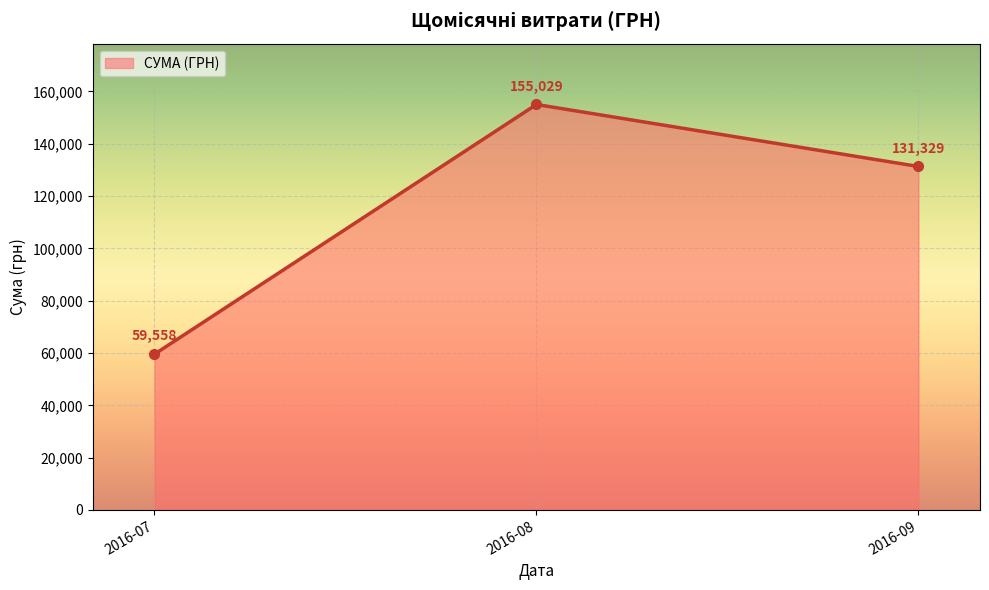

What is the value of the 1st point from the left?

59558.1